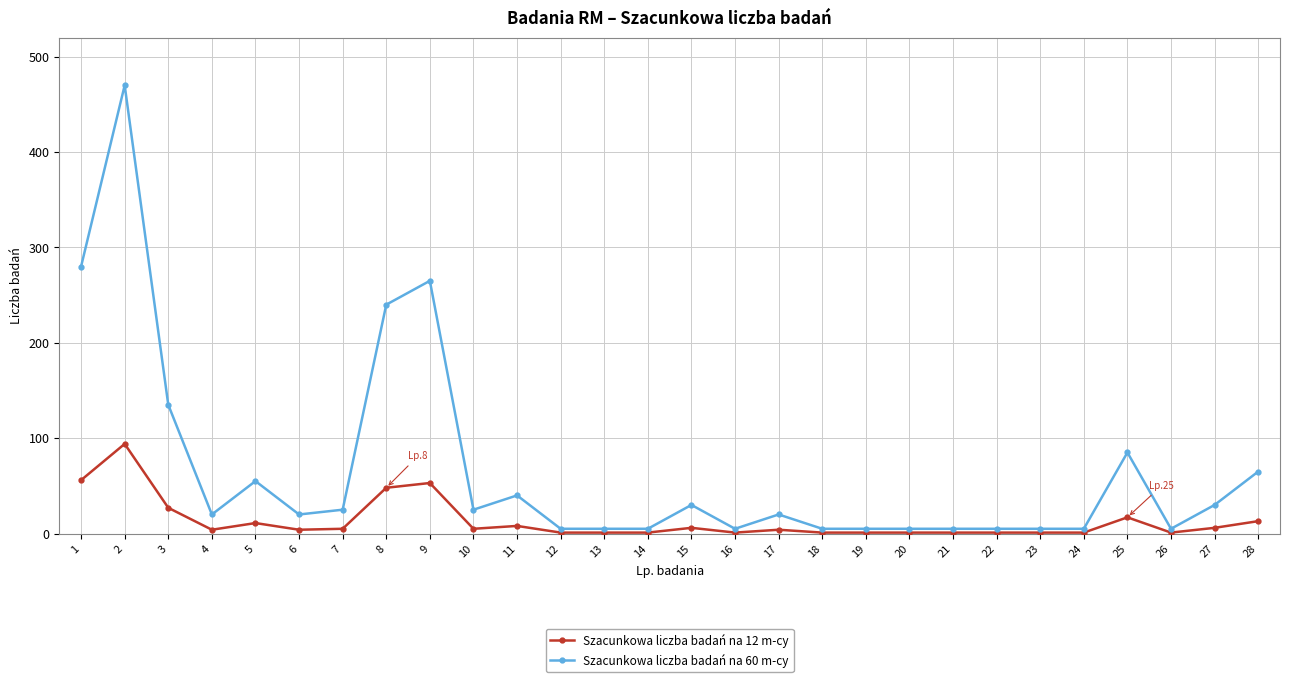

What is the difference between the highest and lowest values at 11?

32